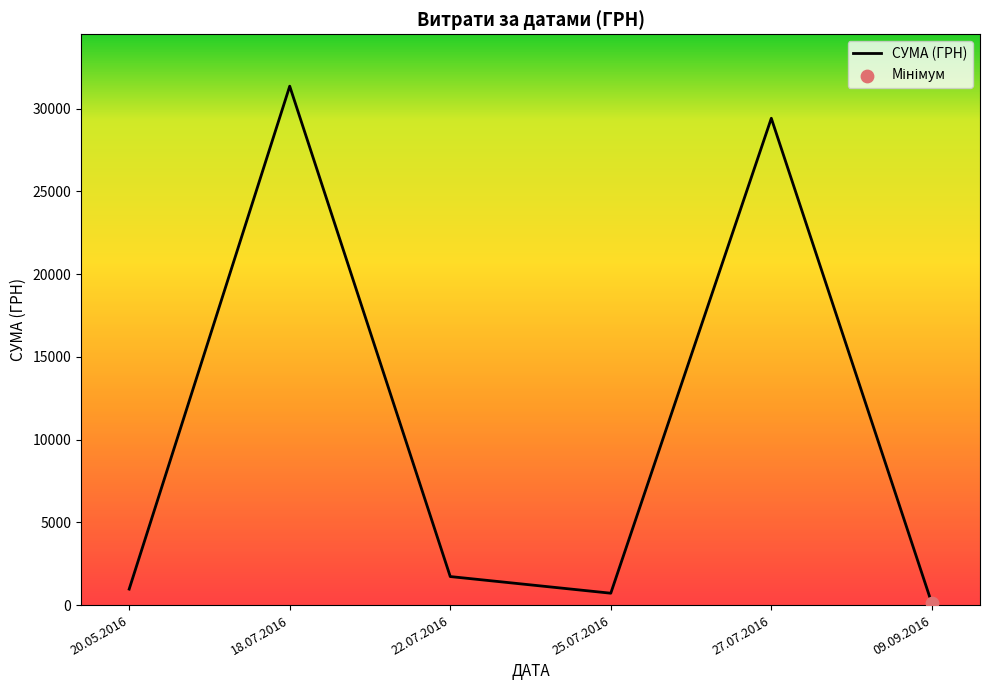

What is the change in value from 18.07.2016 to 09.09.2016?

-31258.5